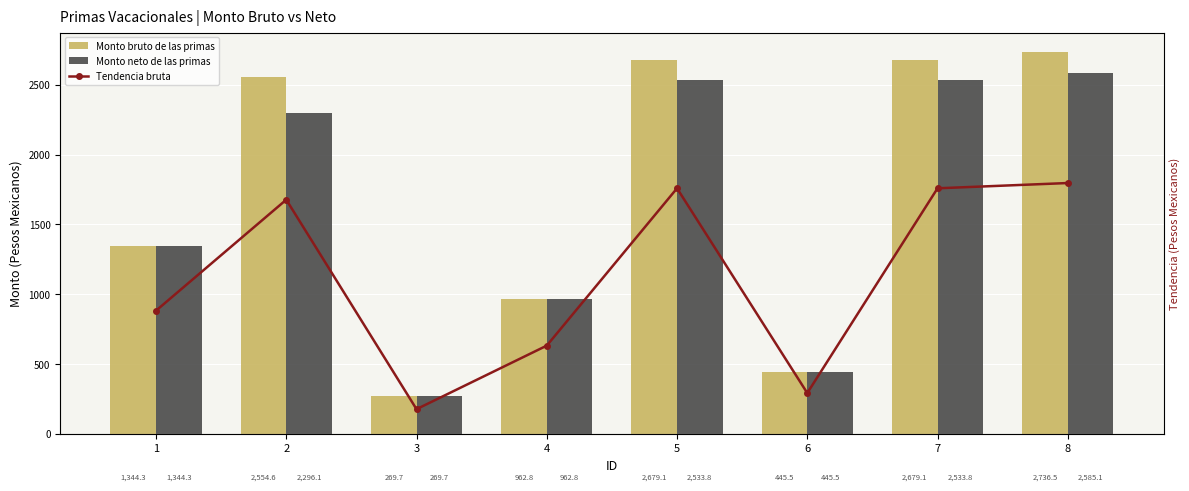

Are the bars horizontal?

No